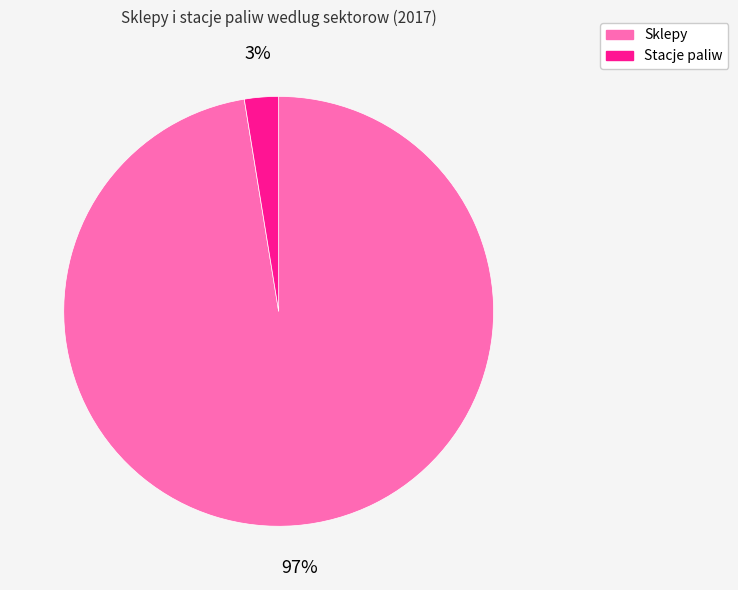

The Stacje paliw slice represents 3% of the pie. True or false?

True